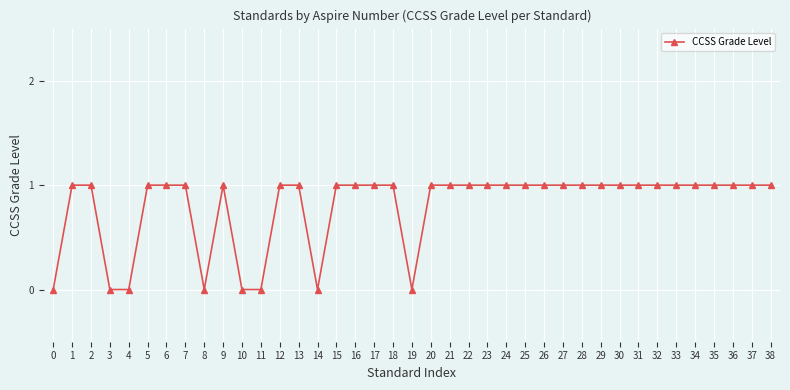

Reading left to right, extract all data points from this chart.

0=0	1=1	2=1	3=0	4=0	5=1	6=1	7=1	8=0	9=1	10=0	11=0	12=1	13=1	14=0	15=1	16=1	17=1	18=1	19=0	20=1	21=1	22=1	23=1	24=1	25=1	26=1	27=1	28=1	29=1	30=1	31=1	32=1	33=1	34=1	35=1	36=1	37=1	38=1